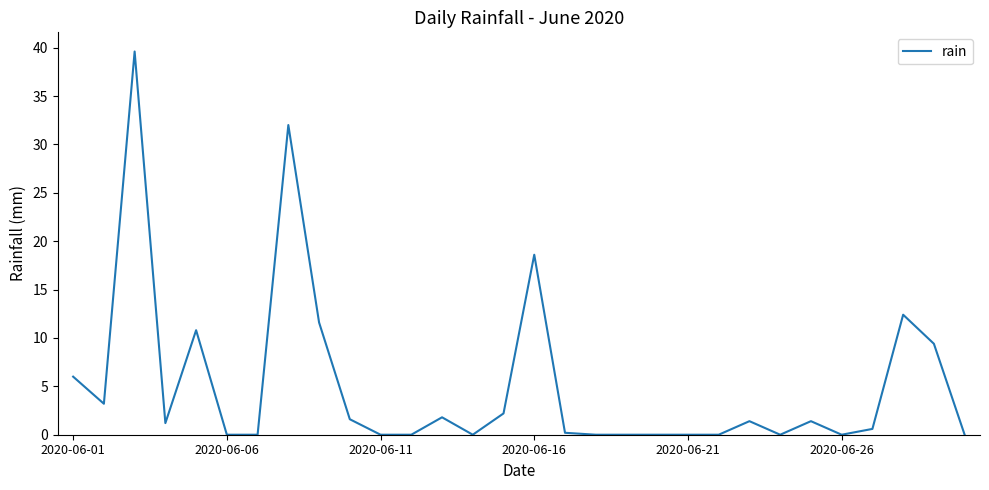

What is the maximum value shown in the chart?

39.6